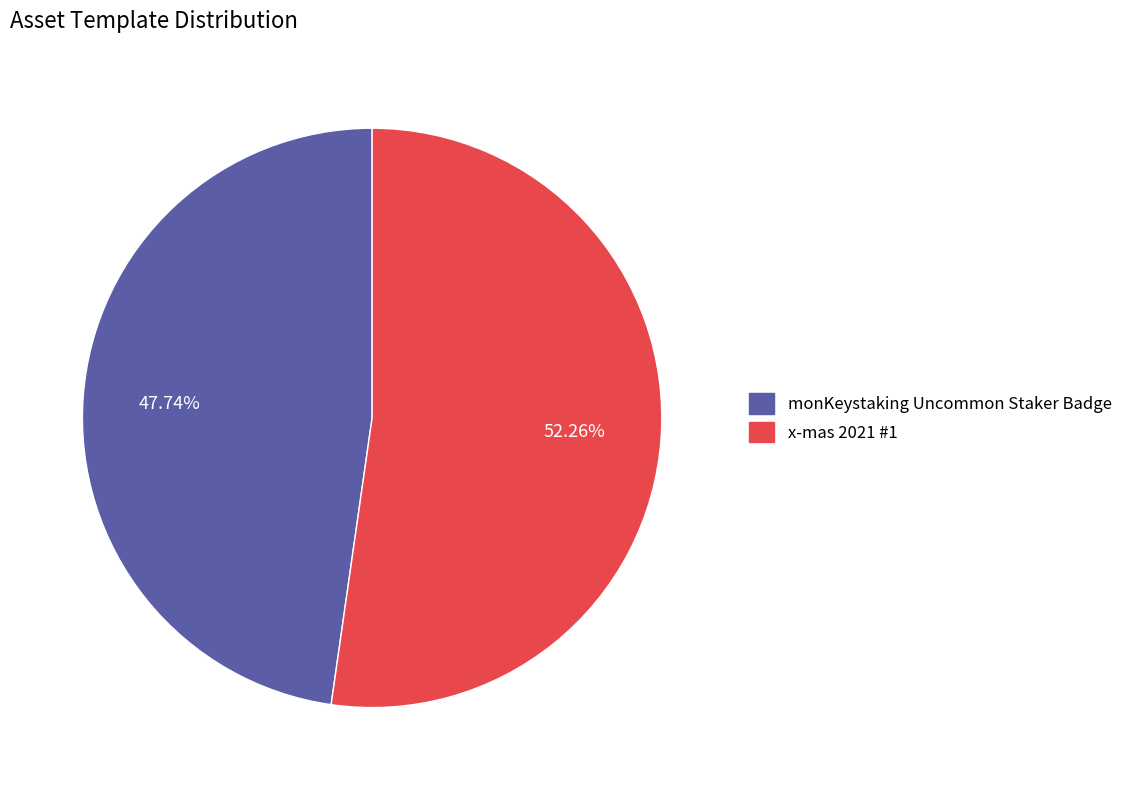

Which has a higher value, x-mas 2021 #1 or monKeystaking Uncommon Staker Badge?

x-mas 2021 #1